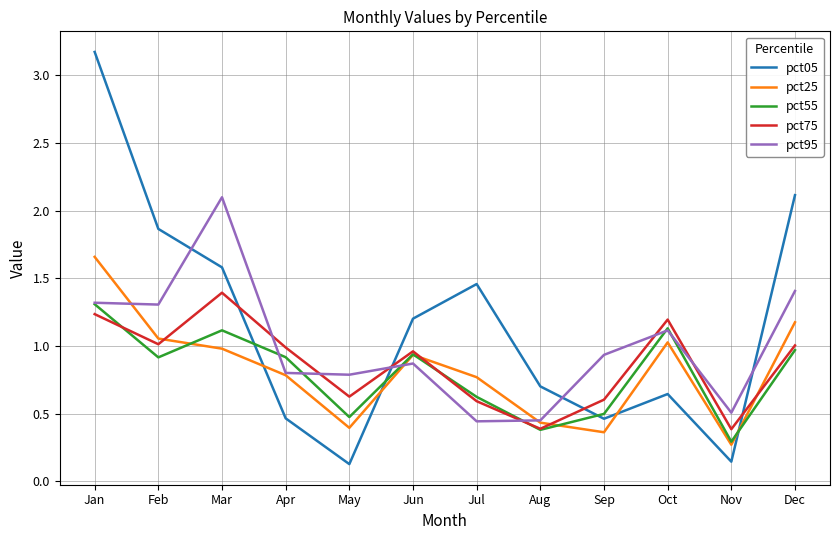

At which category is the sum across all series the highest?

Jan